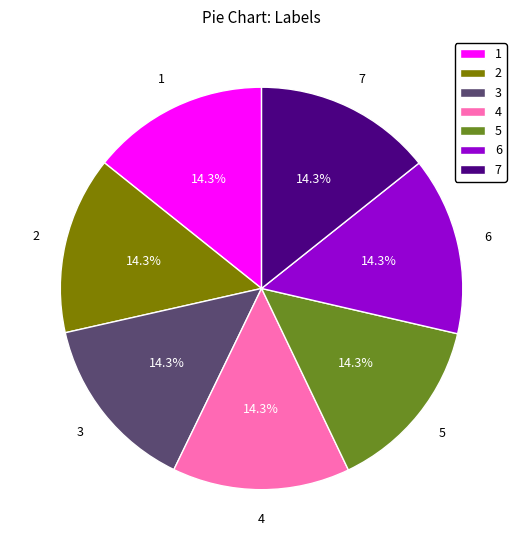

How many segments does this pie chart have?

7